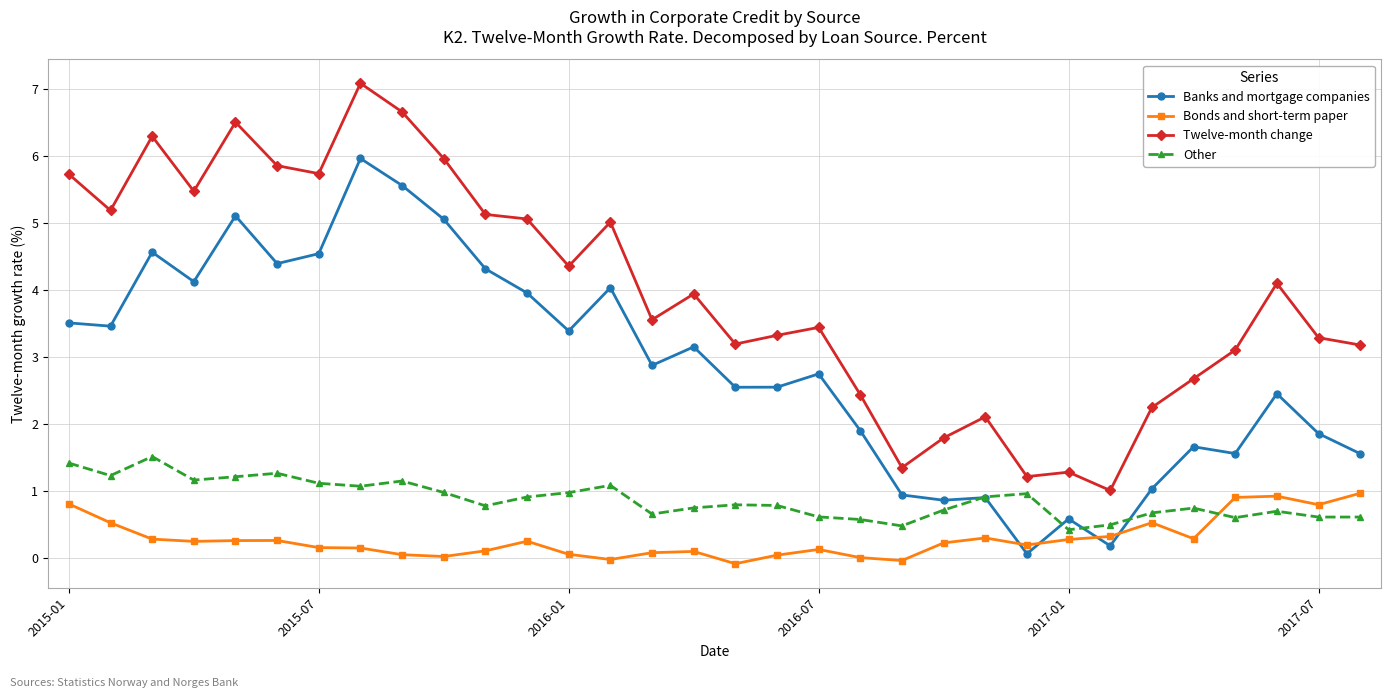

How many interior local peaks does the Twelve-month change series have?

9